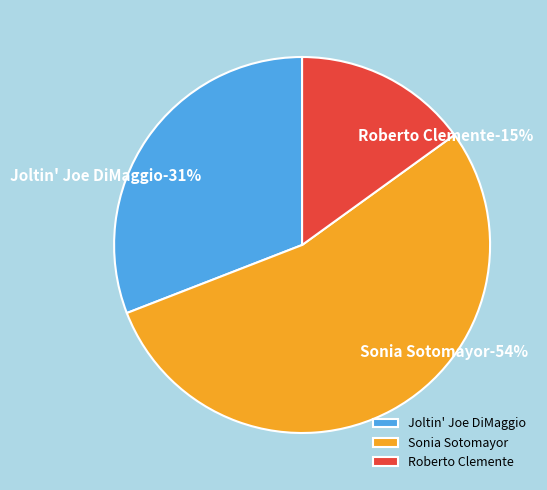

Count the number of slices in the pie.

3